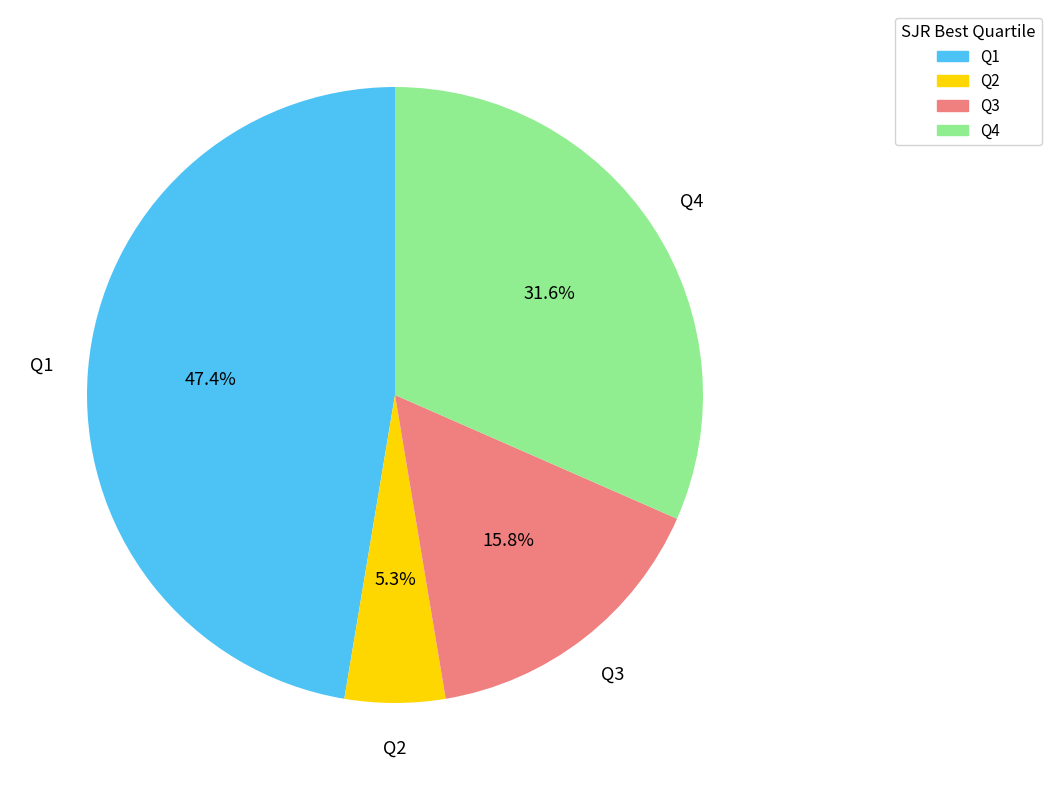

Is there any slice that represents more than half of the pie?

No